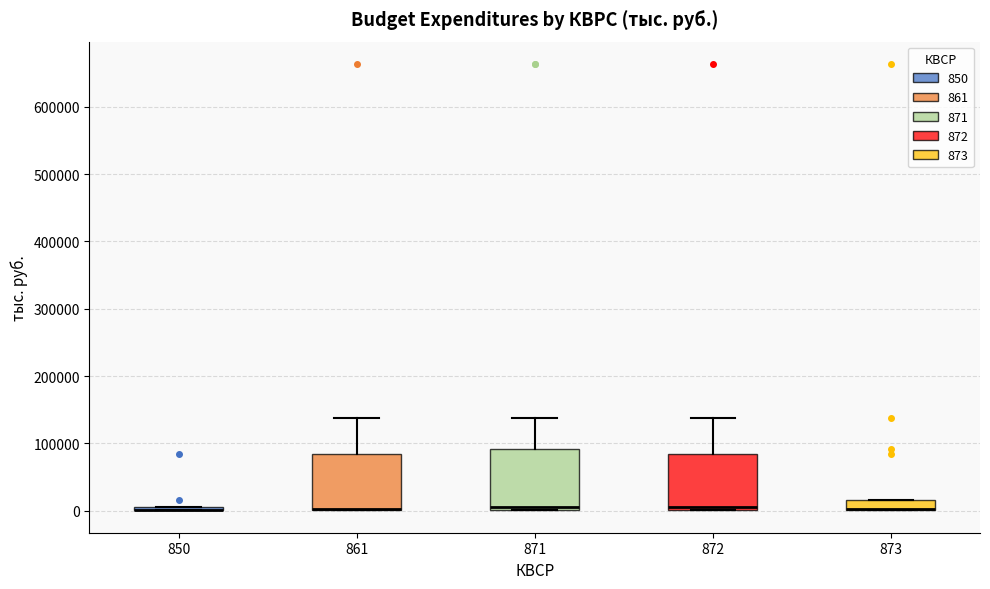

Reading left to right, transcribe this box plot: for each box, give where its median line is, the range the box spans, and where its two whiskers end, as read against the y-axis. The values are not printed on the chart, so give them approximately, as read against the axis.

850: box collapsed to a line at 0, whiskers 0 to 10000
861: median 0 (drawn on the box's lower edge), box 0 to 80000, whiskers 0 to 140000
871: median 10000, box 0 to 90000, whiskers 0 to 140000
872: median 10000, box 0 to 80000, whiskers 0 to 140000
873: median 0 (drawn on the box's lower edge), box 0 to 20000, whiskers 0 to 20000